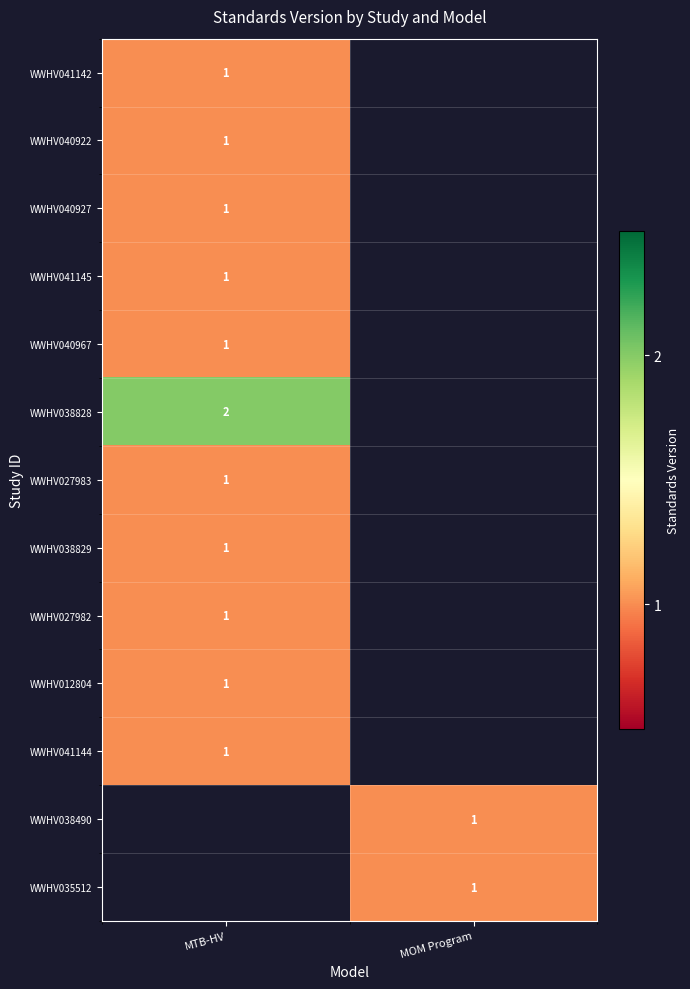

The value of WWHV027983 at MTB-HV is 1.0. True or false?

True